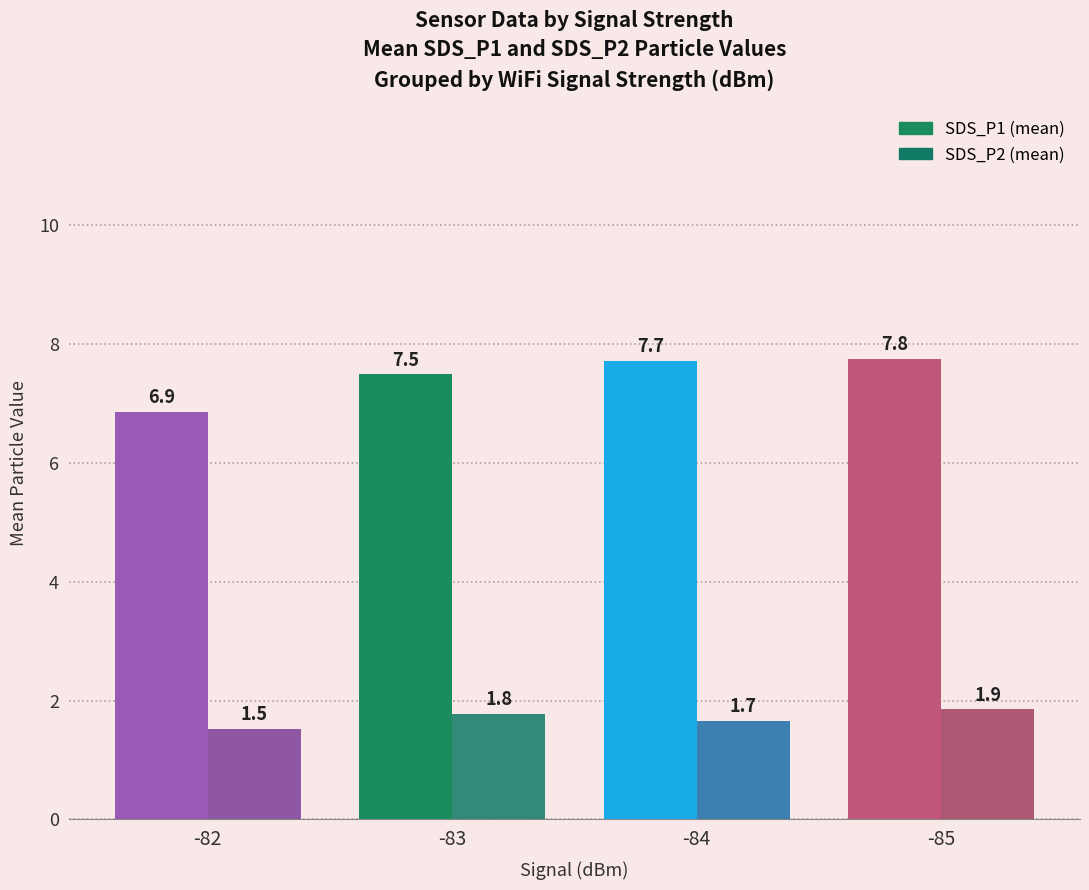

What is the difference between the second highest and second lowest values in the SDS_P1 (mean) series?

0.2